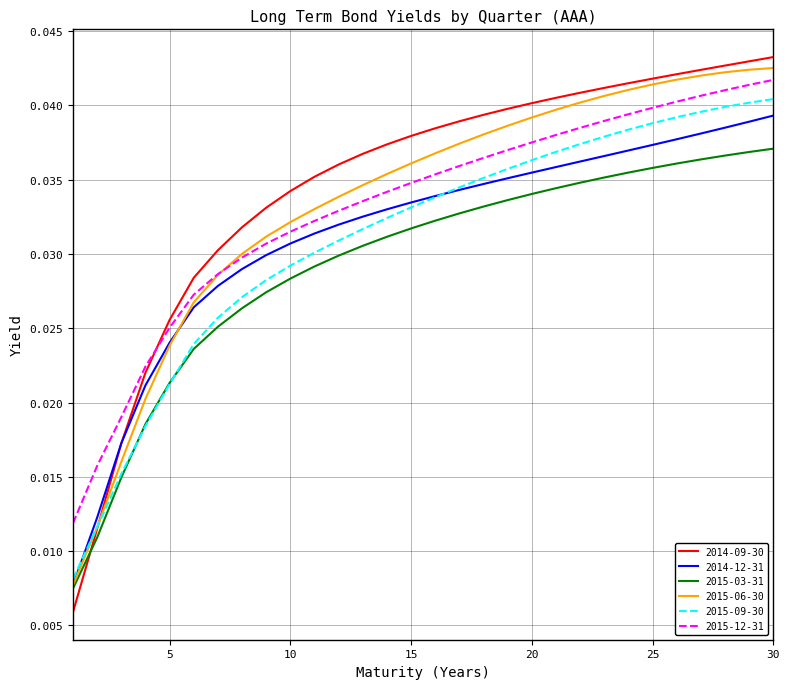

Which series has the widest spread of values?

2014-09-30